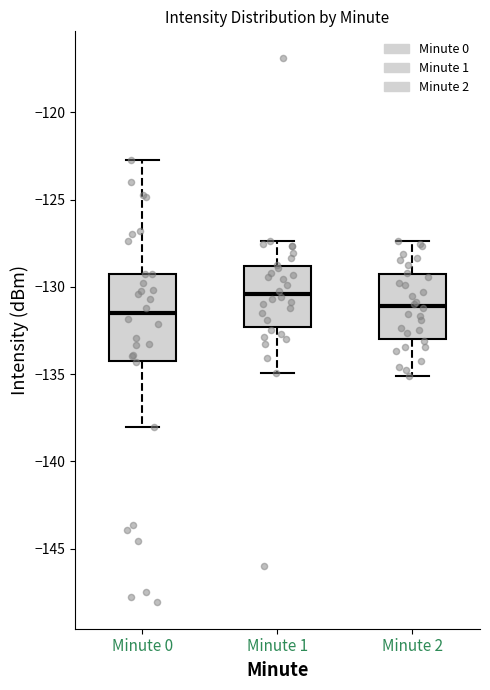

Where does the lower whisker of the box for Minute 2 end on the y-axis? The values are not printed on the chart, so give them approximately, as read against the axis.

-135.0